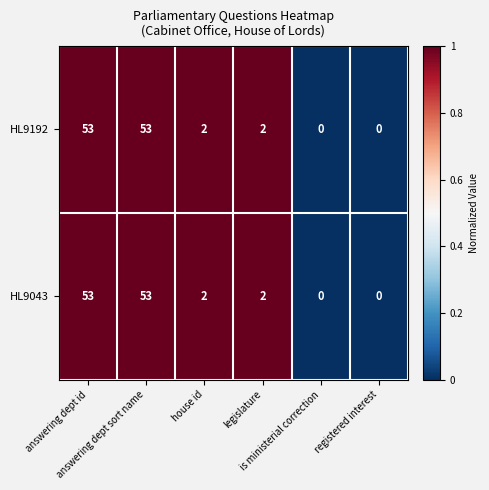

What is the highest value of the HL9192 series?

53